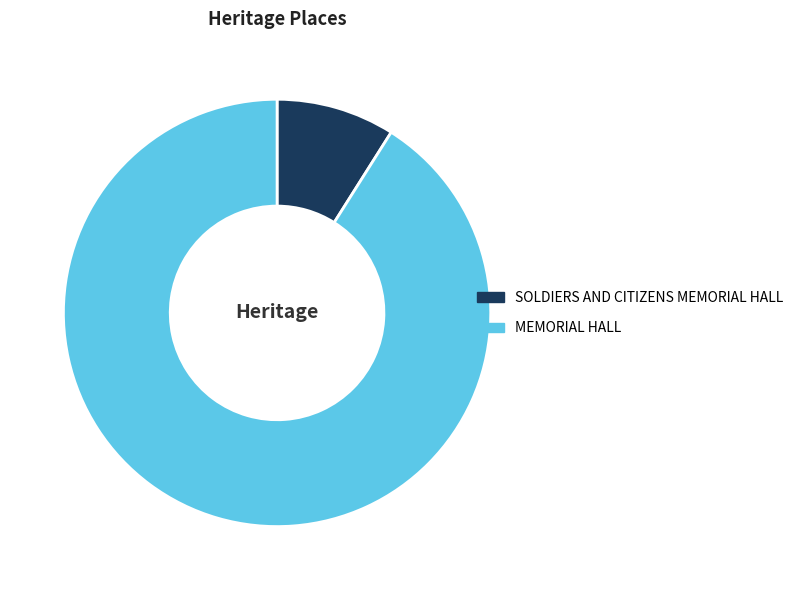

Is SOLDIERS AND CITIZENS MEMORIAL HALL the majority of the pie?

No